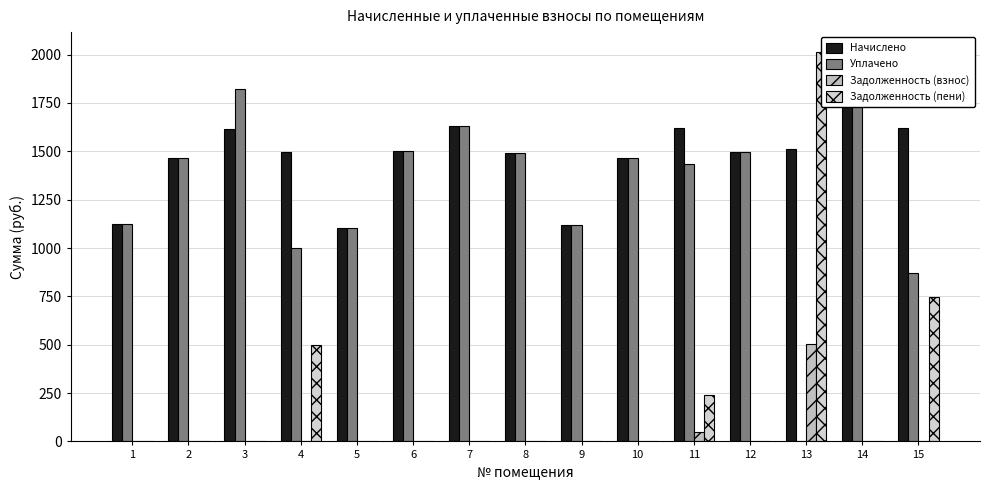

The value of Уплачено at 12 is 1496.9. True or false?

True